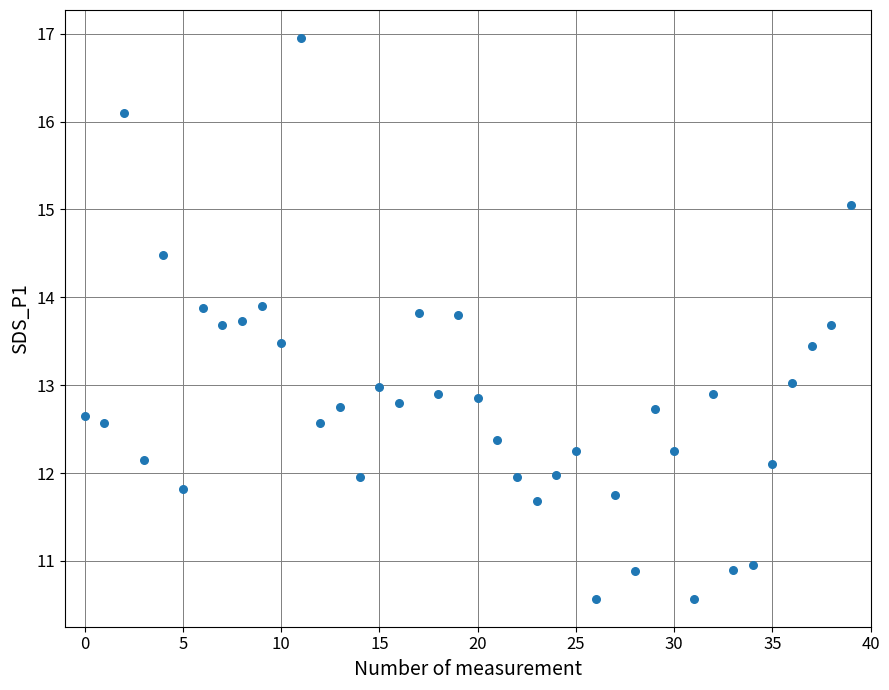

What is the range of Y values (max minus min)?

6.4